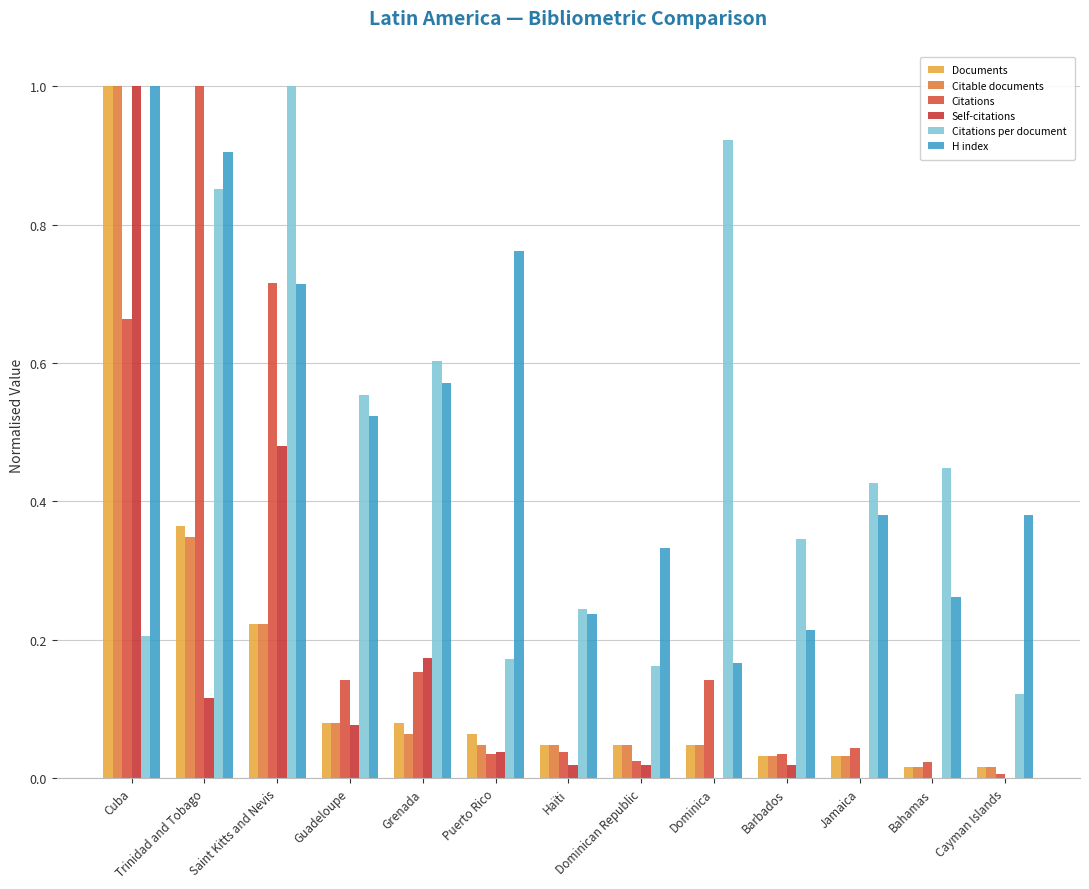

What is the label of the 7th bar from the right?

Haïti